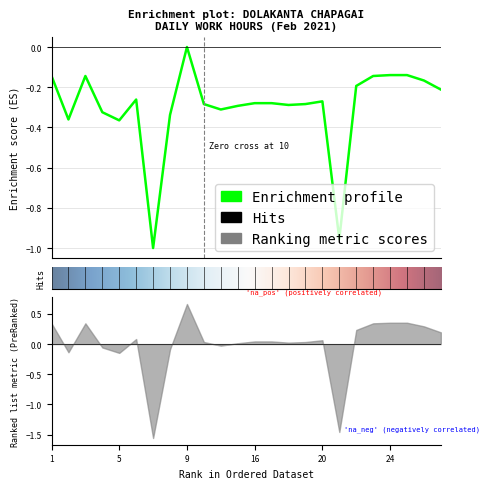

How many lines are shown in the chart?

1